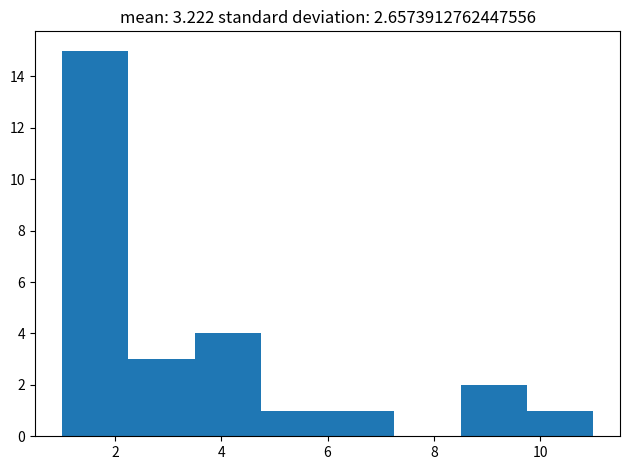

Reading left to right, transcribe this chart: for each bar, give the range it covers on the x-axis and its height. Neither the bar edges nor the heights are printed on the chart, so give them approximately, as read against the axes.

1.00 to 2.25: 15
2.25 to 3.50: 3
3.50 to 4.75: 4
4.75 to 6.00: 1
6.00 to 7.25: 1
7.25 to 8.50: 0
8.50 to 9.75: 2
9.75 to 11.00: 1